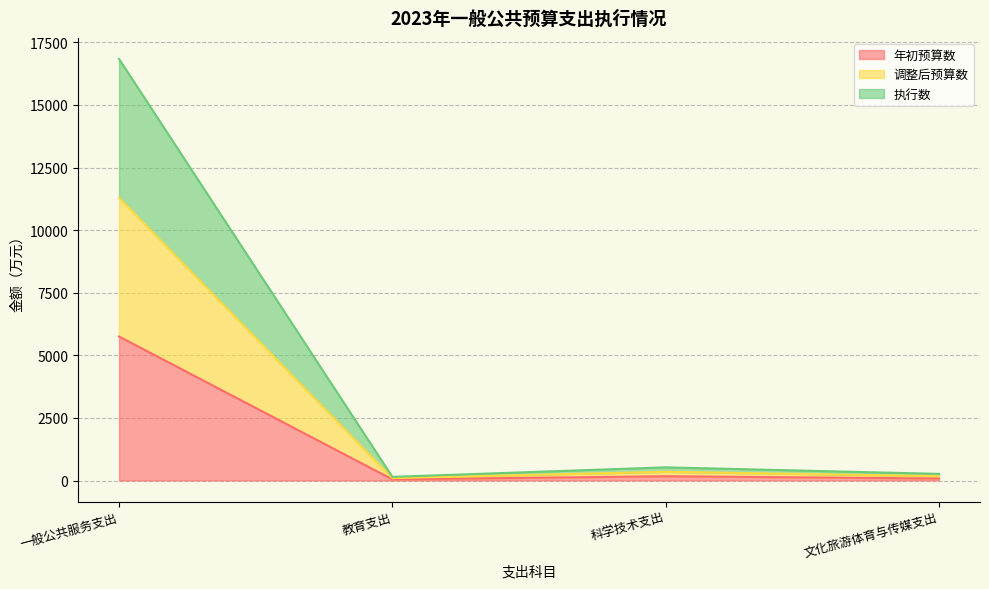

At which label does 调整后预算数 first exceed 526?

一般公共服务支出